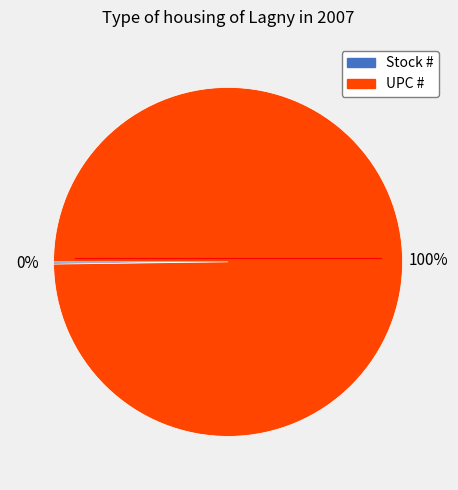

To the nearest percent, what is the average slice percentage?

50%